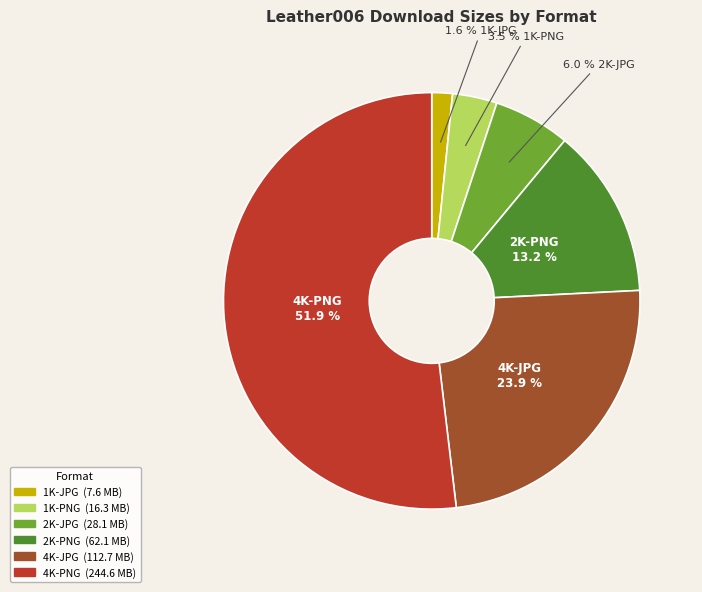

Between 1K-JPG and 4K-PNG, which is larger?

4K-PNG